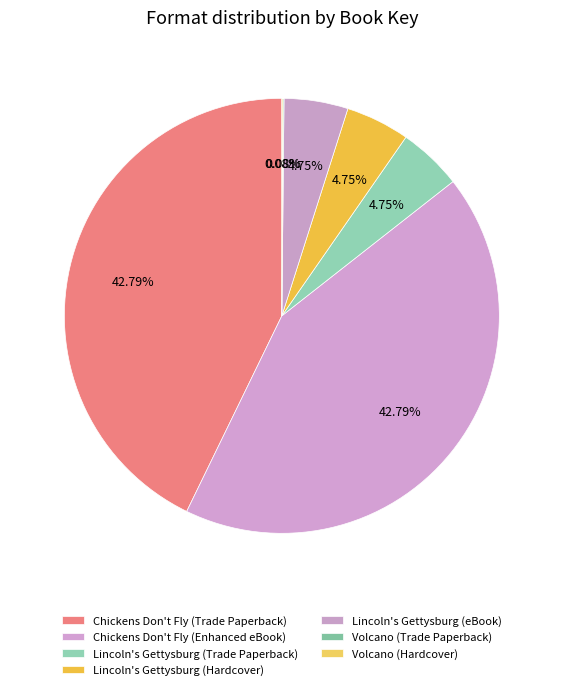

Is it true that Volcano (Hardcover) is 0% of the pie?

True